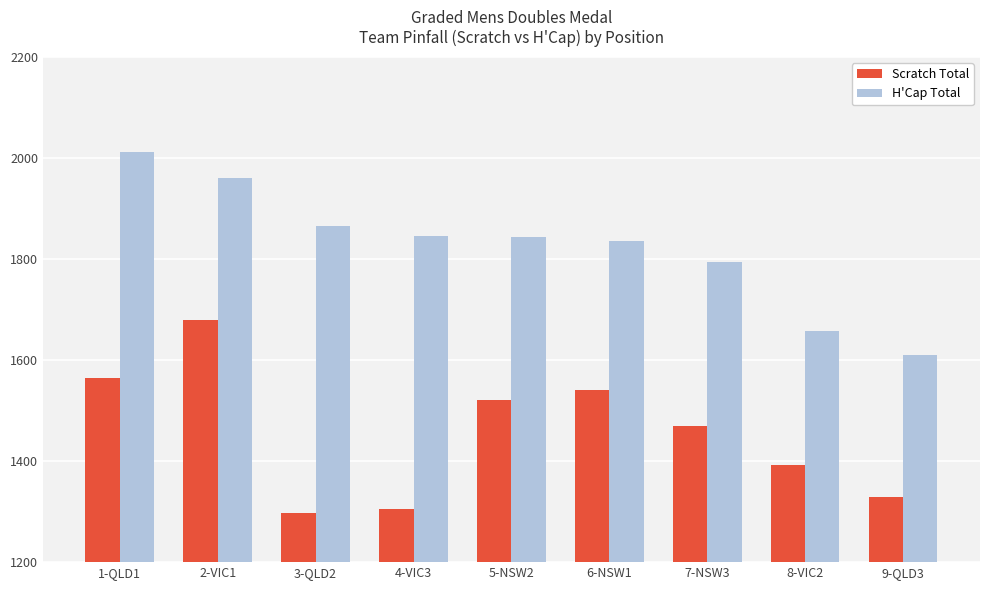

The value of Scratch Total at 1-QLD1 is 2467. True or false?

False